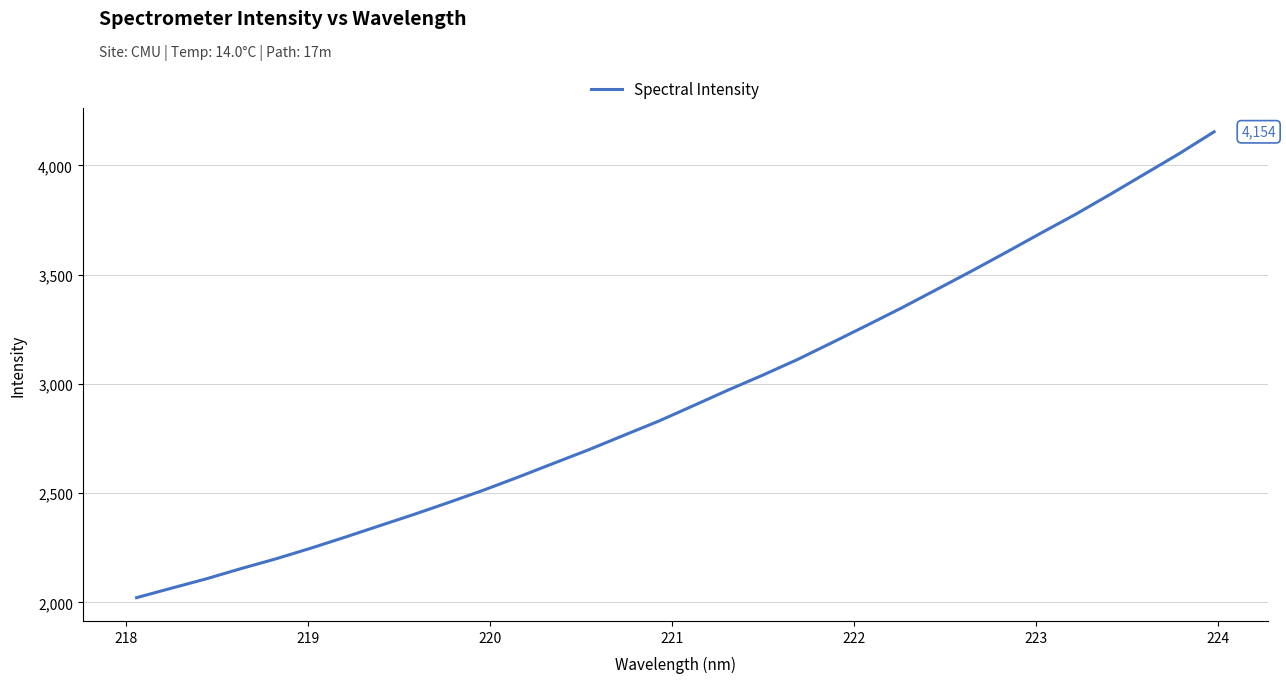

What is the difference between the maximum and minimum values?

2132.7